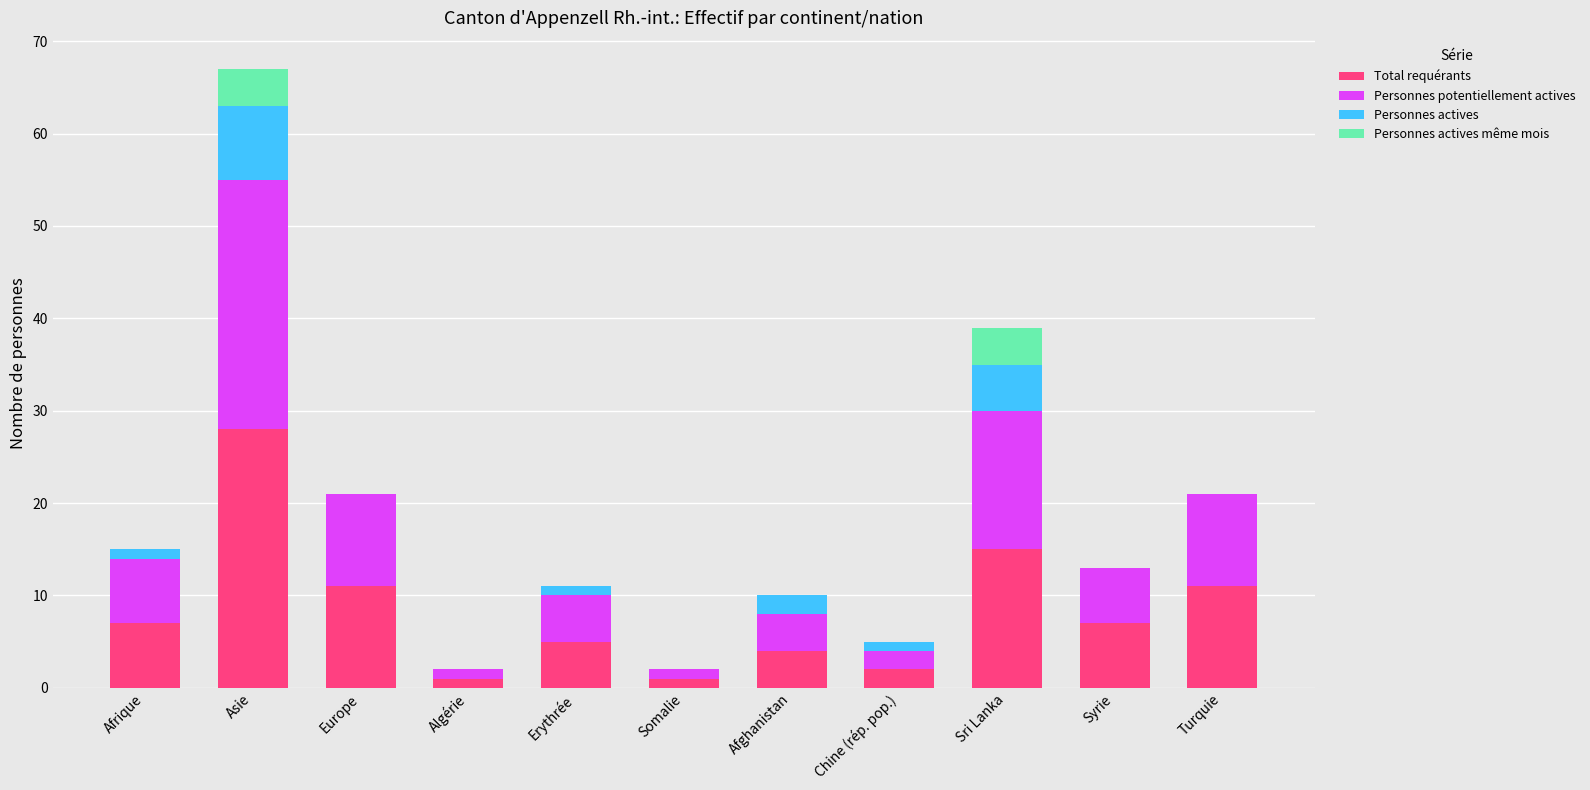

What is the highest value of the Total requérants series?

28